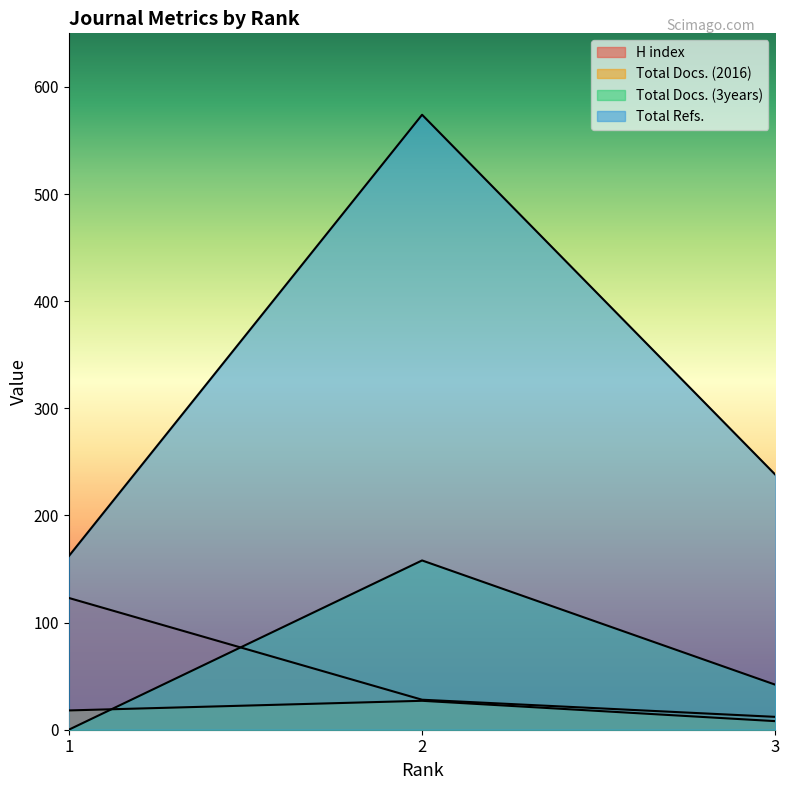

At which category is the sum across all series the highest?

2